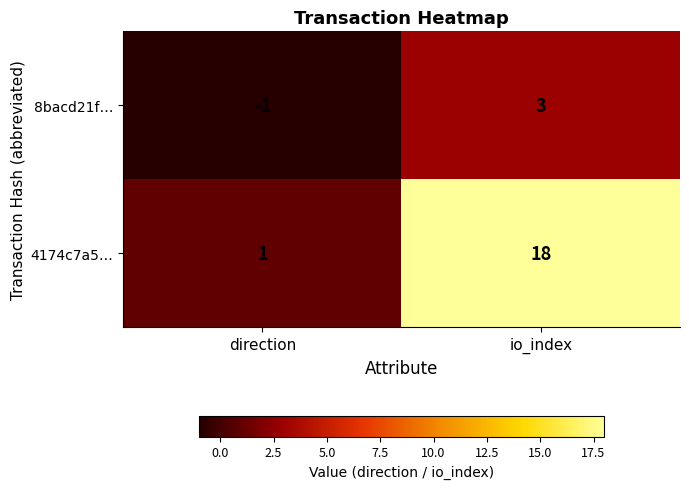

What is the average value of the 4174c7a5… series?

10